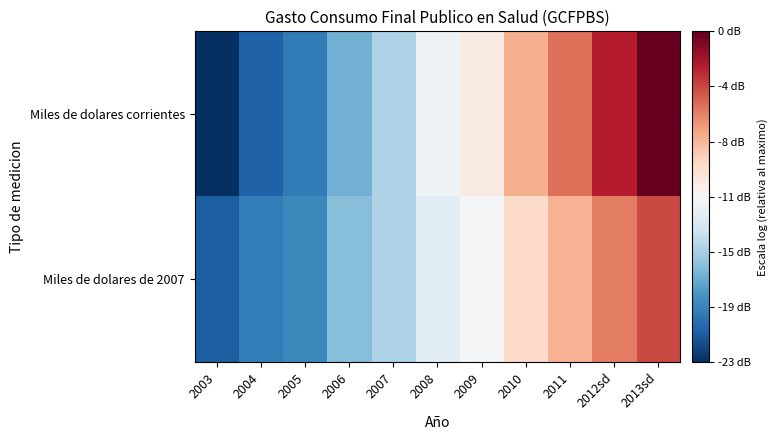

How many distinct data groups are displayed?

2